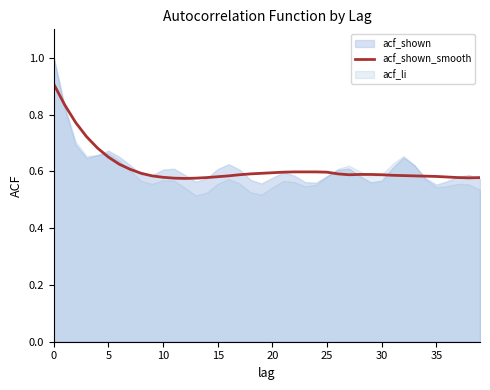

Reading left to right, extract all data points from this chart.

0.9	0.8	0.8	0.7	0.7	0.7	0.6	0.6	0.6	0.6	0.6	0.6	0.6	0.6	0.6	0.6	0.6	0.6	0.6	0.6	0.6	0.6	0.6	0.6	0.6	0.6	0.6	0.6	0.6	0.6	0.6	0.6	0.6	0.6	0.6	0.6	0.6	0.6	0.6	0.6